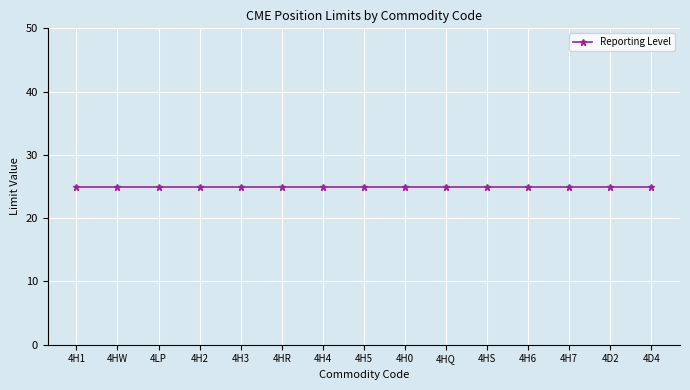

True or false: Single Month Limit and Reporting Level intersect in this chart.

False